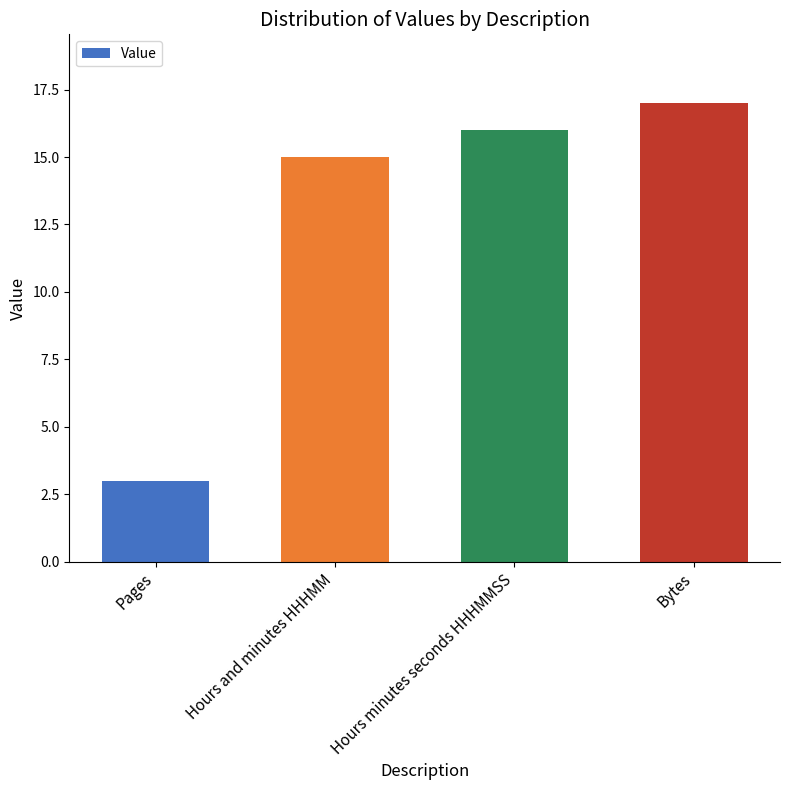

What position from the right is Bytes?

1